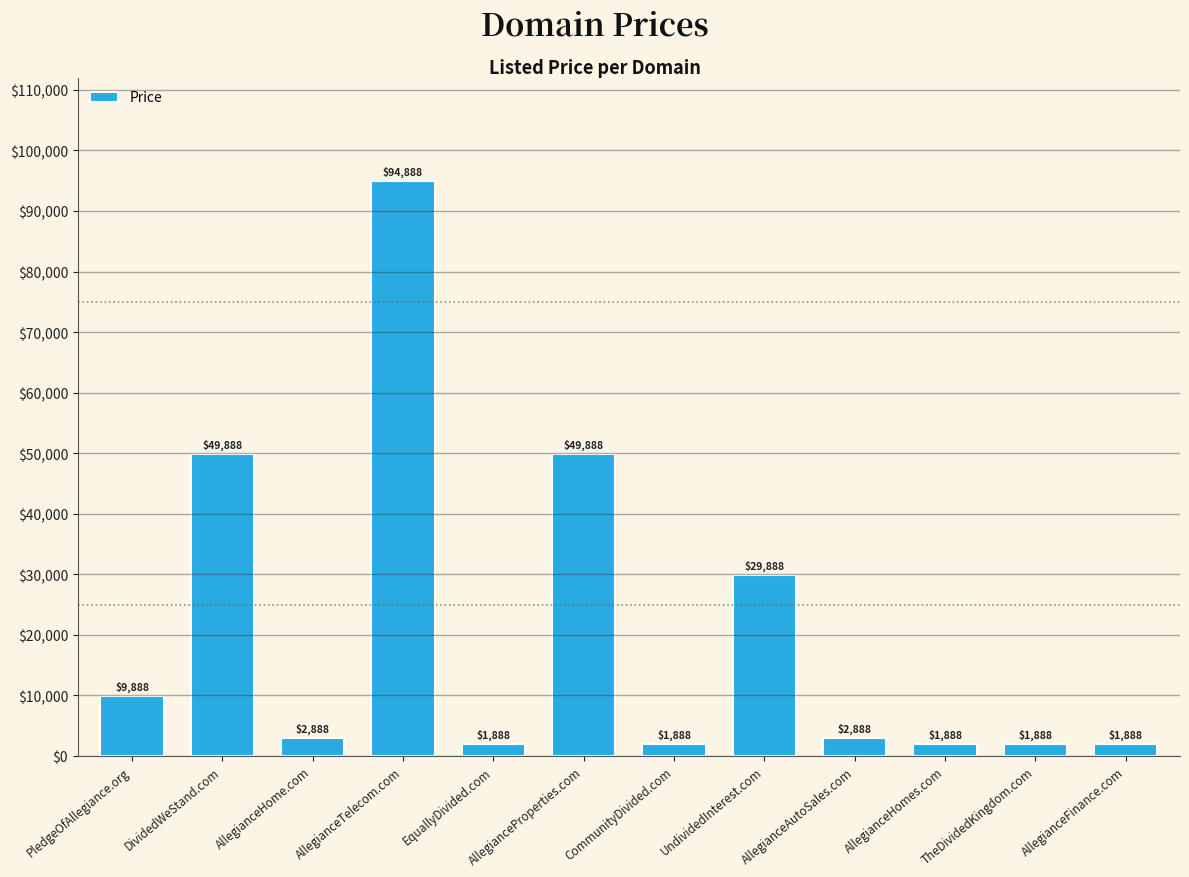

What is the average value?

20805